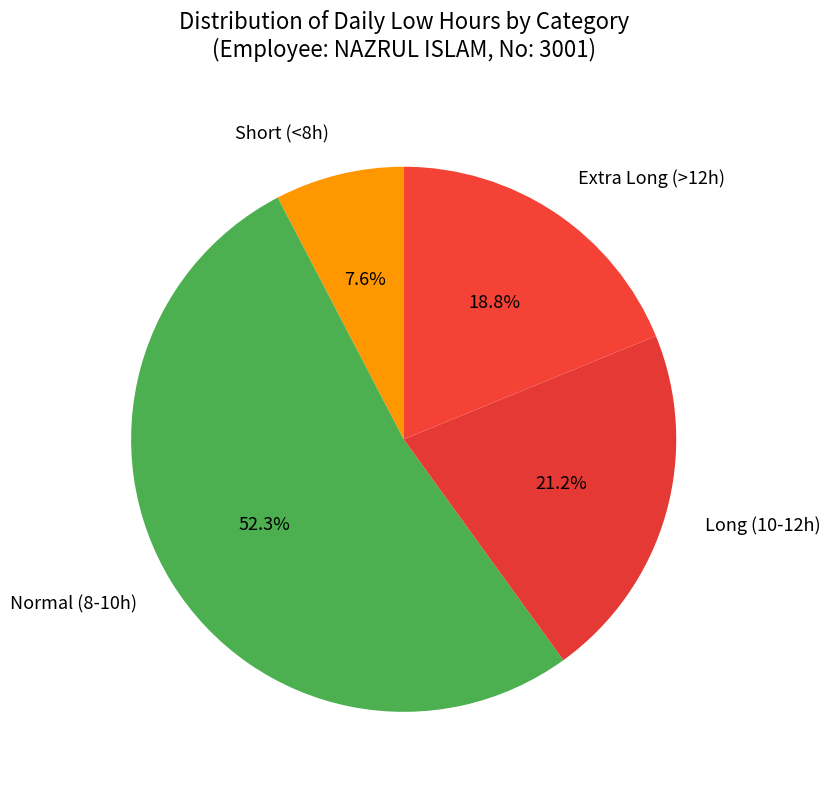

What is the smallest slice in the pie chart?

Short (<8h)